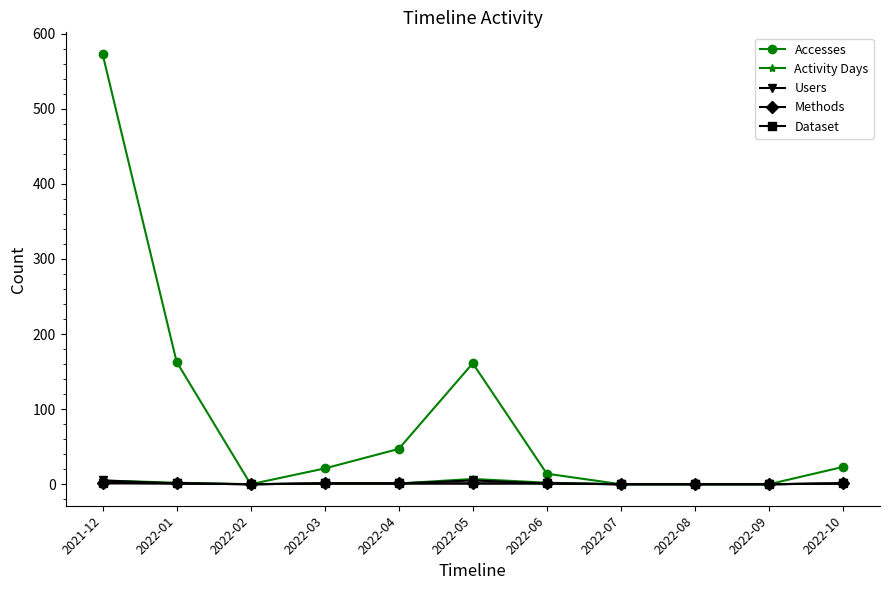

Between 2022-02 and 2022-05, which series saw the biggest shift?

Accesses